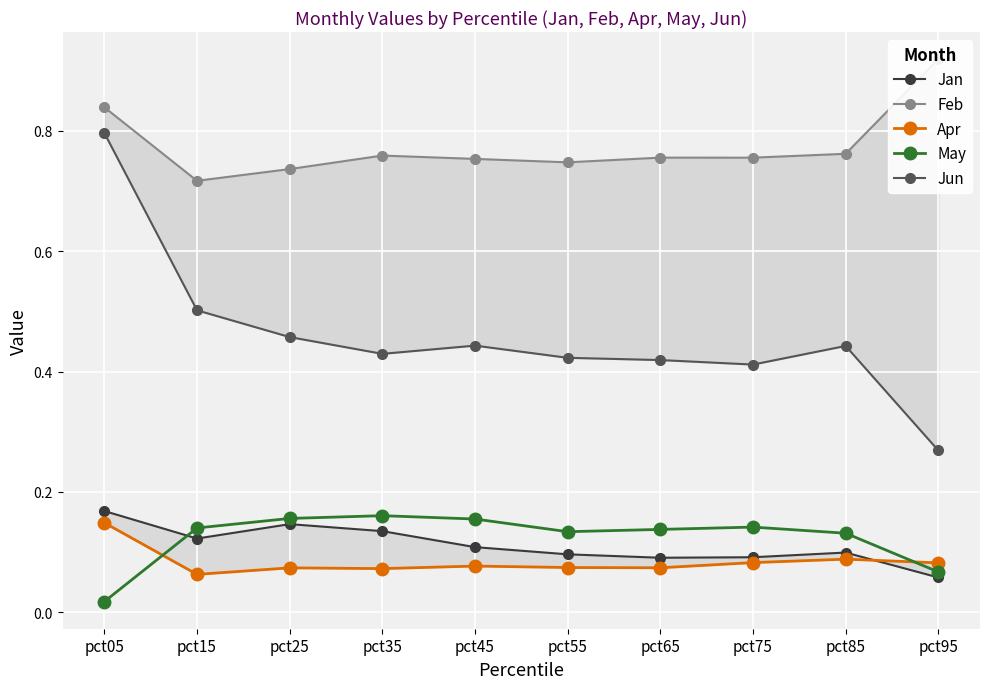

Reading left to right, list all the values displayed in this chart.

Jan: 0.2	0.1	0.1	0.1	0.1	0.1	0.1	0.1	0.1	0.1
Feb: 0.8	0.7	0.7	0.8	0.8	0.7	0.8	0.8	0.8	0.9
Apr: 0.1	0.1	0.1	0.1	0.1	0.1	0.1	0.1	0.1	0.1
May: 0.0	0.1	0.2	0.2	0.2	0.1	0.1	0.1	0.1	0.1
Jun: 0.8	0.5	0.5	0.4	0.4	0.4	0.4	0.4	0.4	0.3